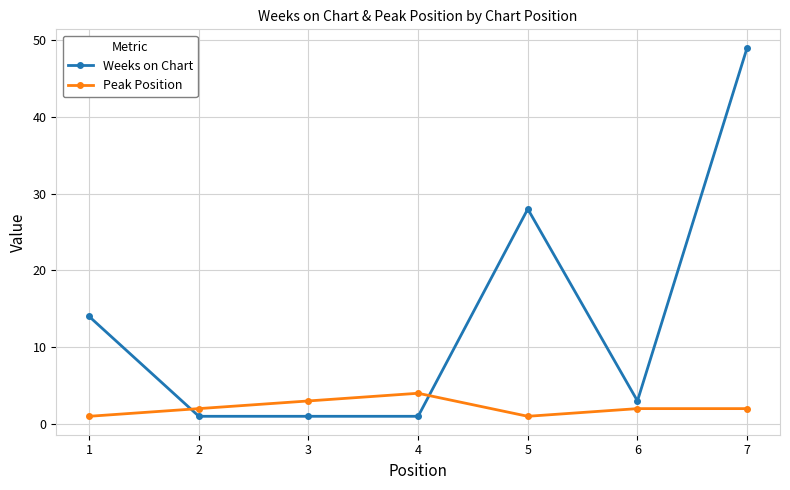

Is the value of Weeks on Chart at 4 greater than the value of Peak Position at 2?

No